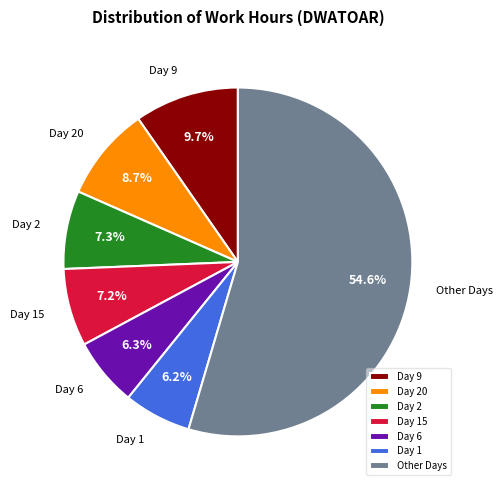

Approximately how many times larger is the value at Day 6 compared to Day 15?

0.9